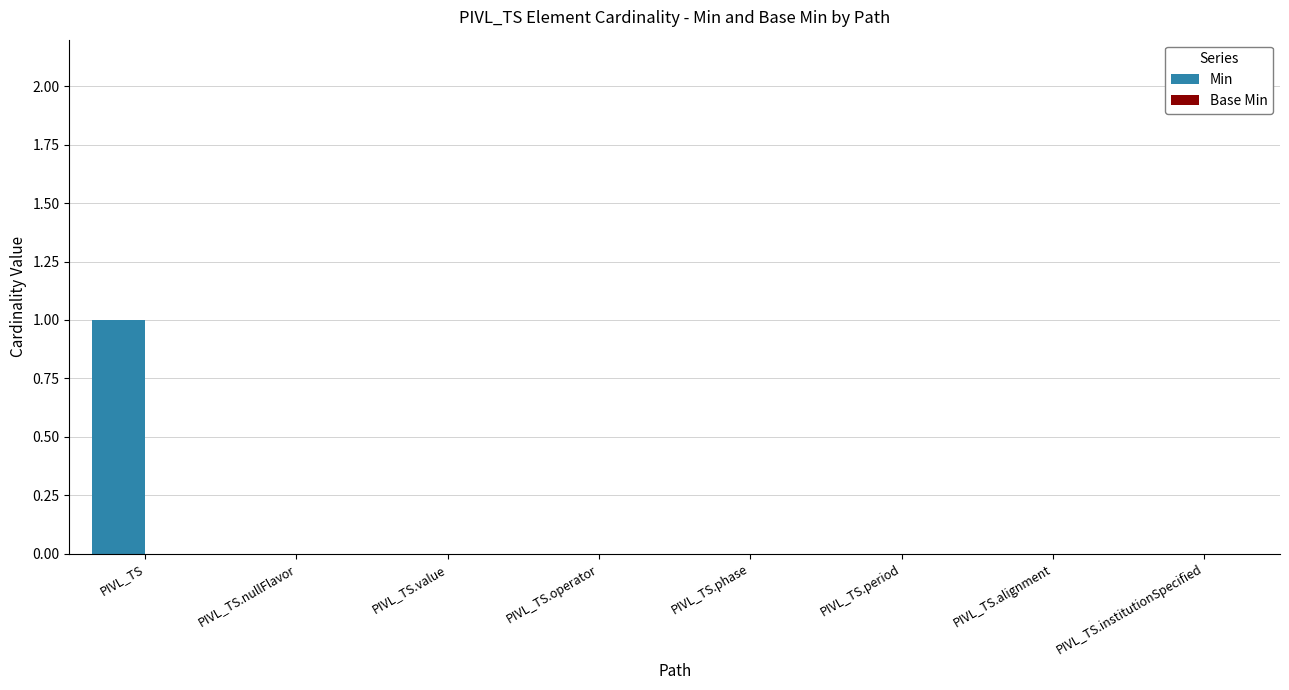

At which category does the chart reach its peak across all series?

PIVL_TS